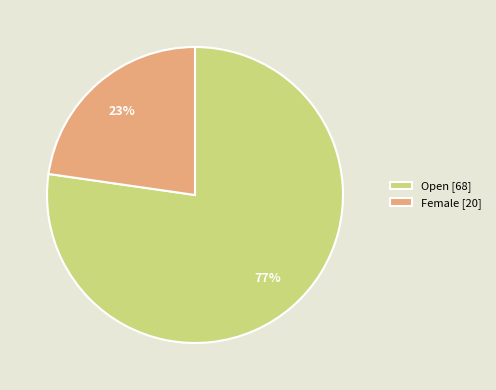

To the nearest percent, what is the average slice percentage?

50%